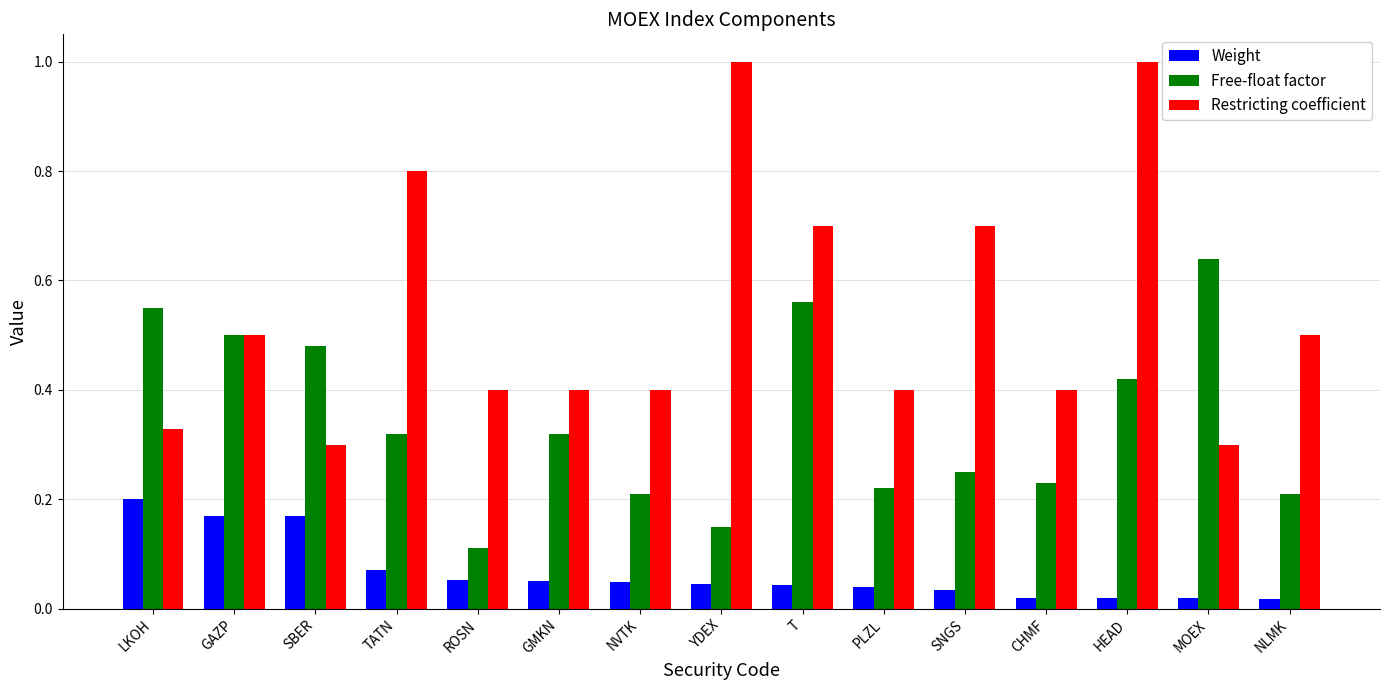

What are all the series names shown in the legend?

Weight, Free-float factor, Restricting coefficient